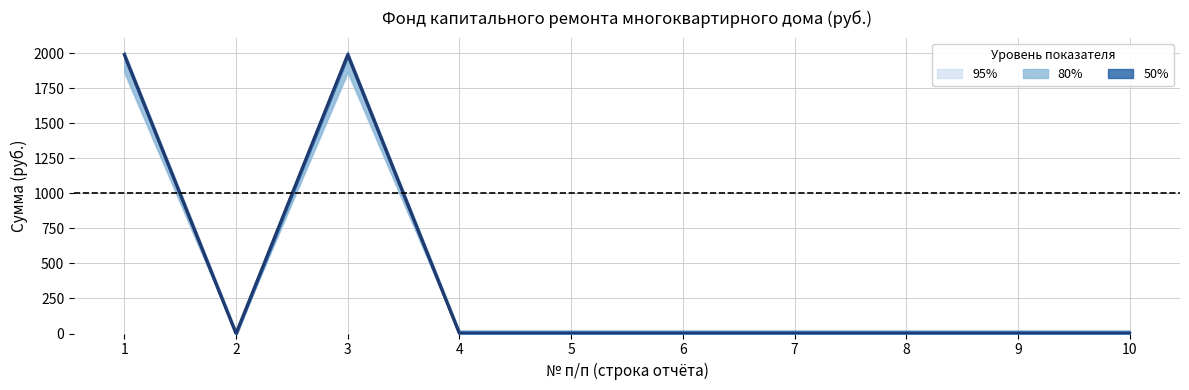

True or false: Остаток на конец has a value of 0.0 at 10.

True